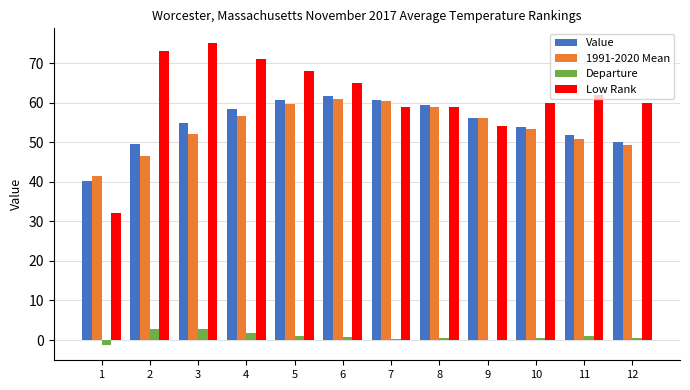

Which series has the largest total across all categories?

Low Rank